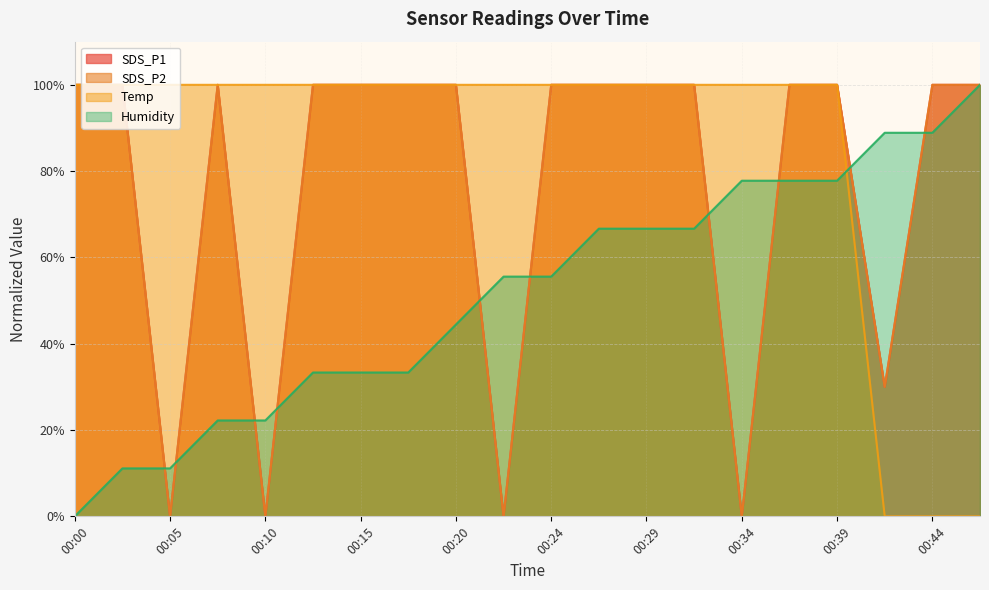

Which series has the largest total across all categories?

Temp